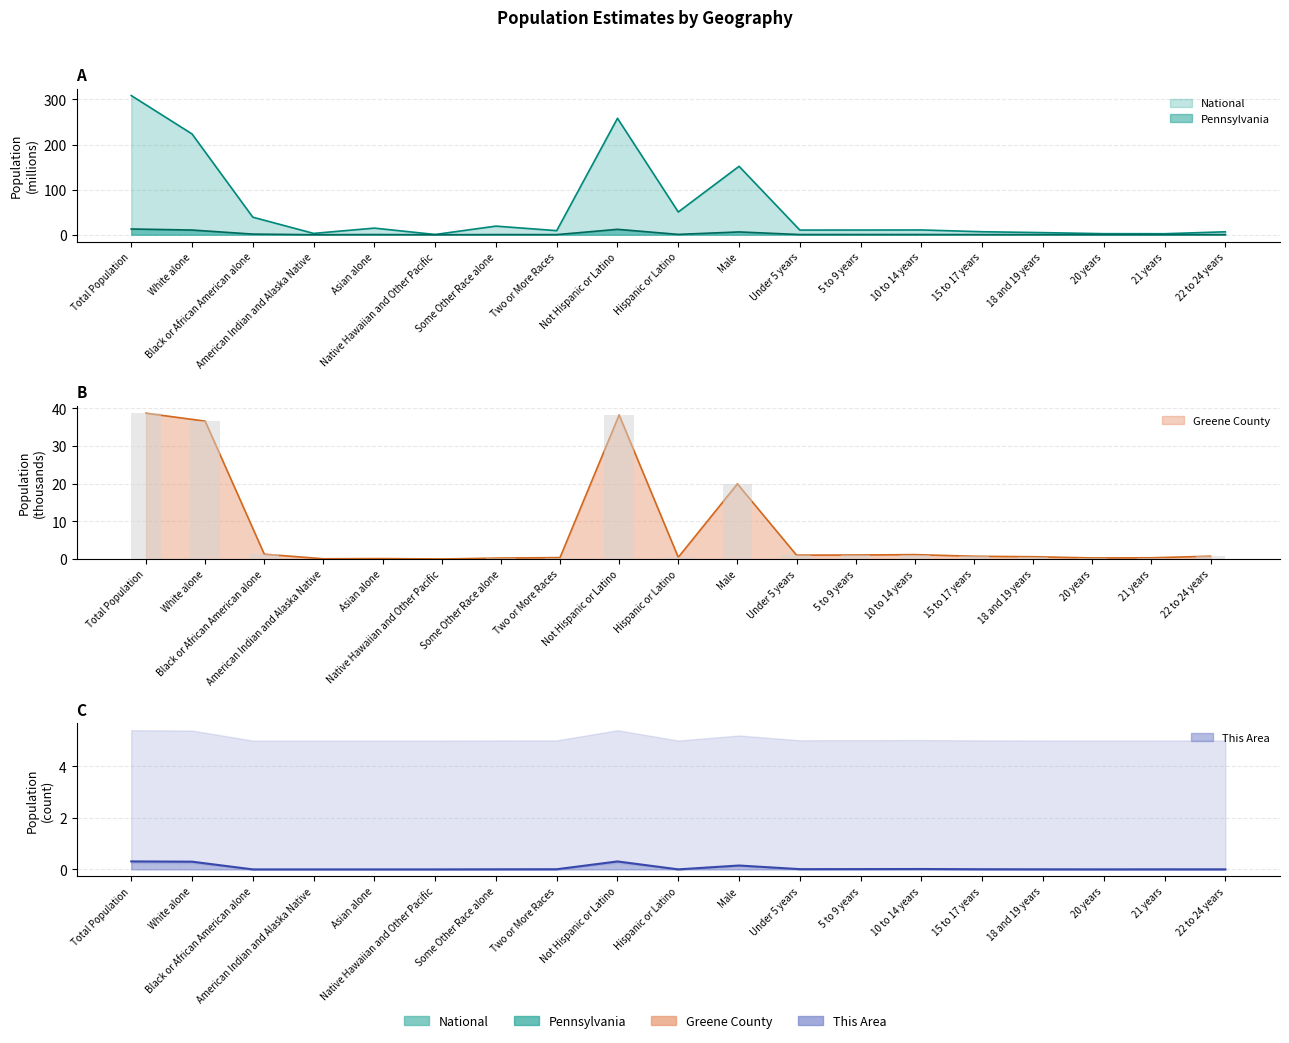

What is the difference between the This Area values at Not Hispanic or Latino and Under 5 years?

0.3